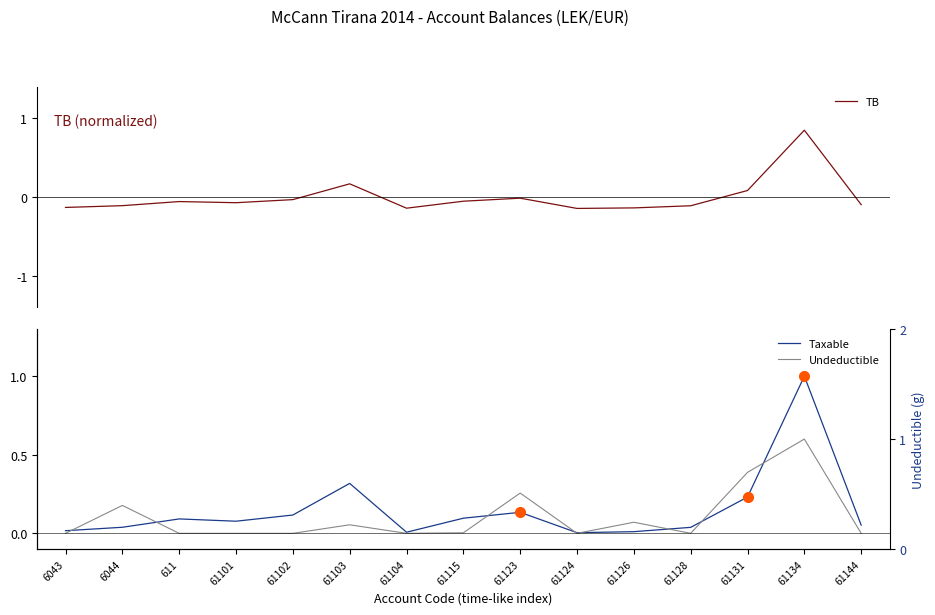

Reading left to right, list all the values displayed in this chart.

TB: -0.1	-0.1	-0.1	-0.1	-0.0	0.2	-0.1	-0.1	-0.0	-0.1	-0.1	-0.1	0.1	0.9	-0.1
Taxable: 0.0	0.0	0.1	0.1	0.1	0.3	0.0	0.1	0.1	0.0	0.0	0.0	0.2	1.0	0.1
Undeductible: 0.0	0.2	0.0	0.0	0.0	0.1	0.0	0.0	0.3	0.0	0.1	0.0	0.4	0.6	0.0